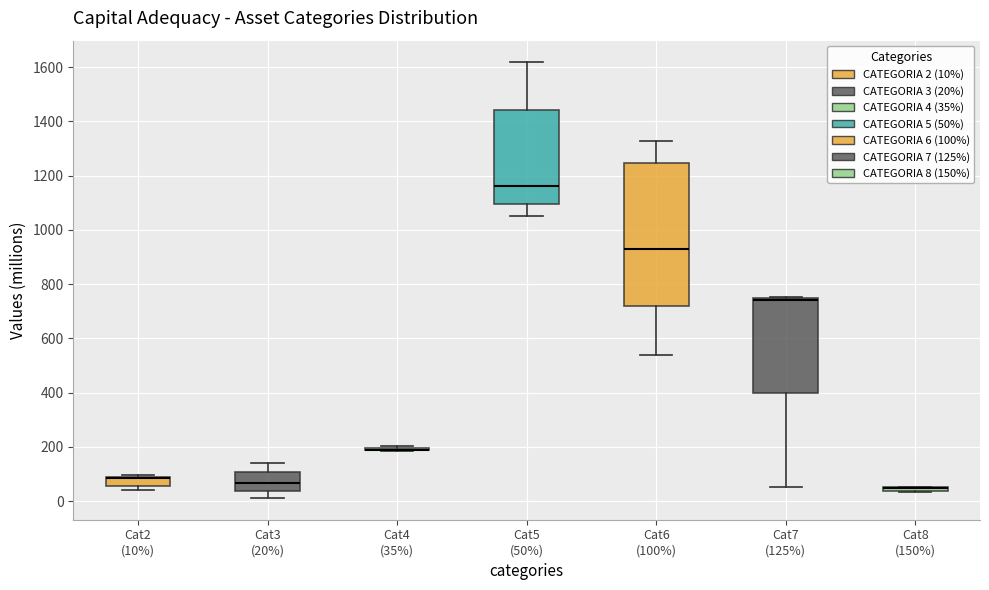

Which box is the tallest, from its lower edge to its upper edge?

Cat6 (100%)